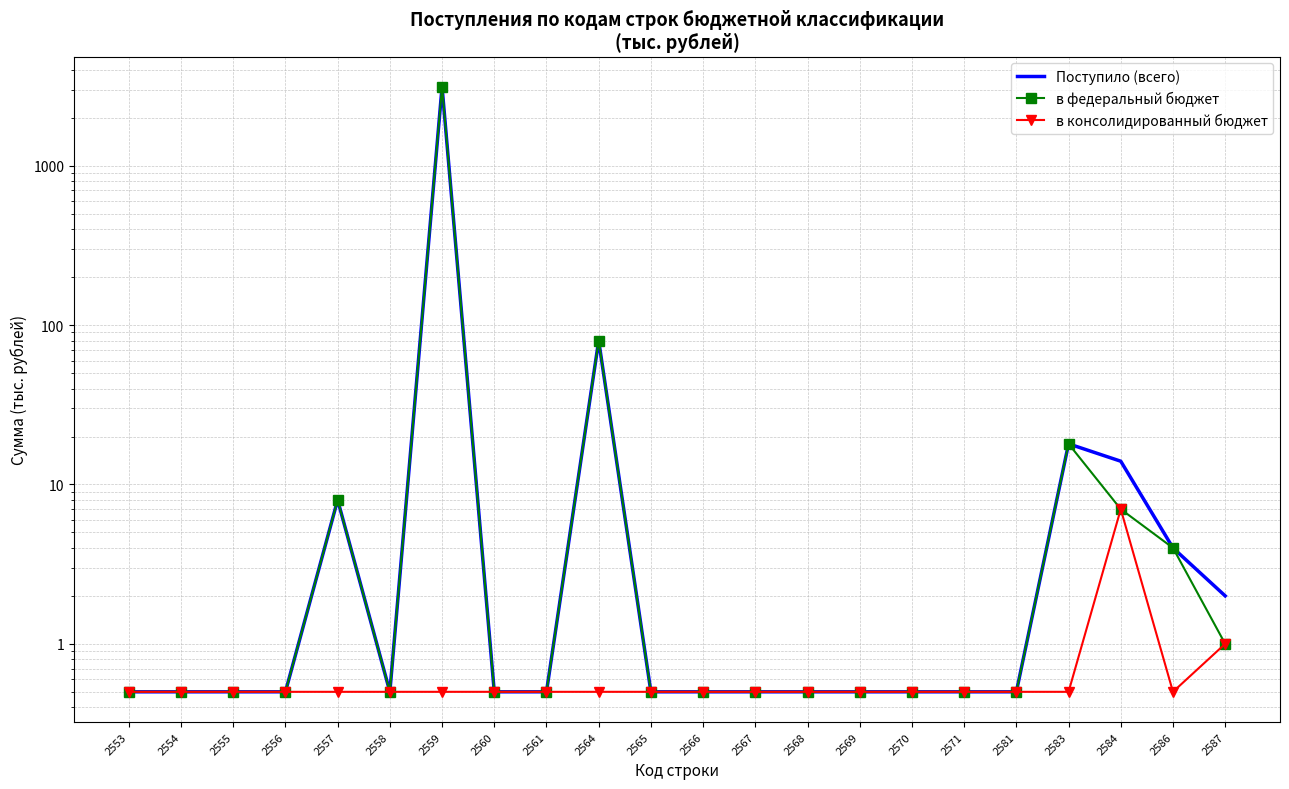

What is the total value across all series at 2583?

36.5